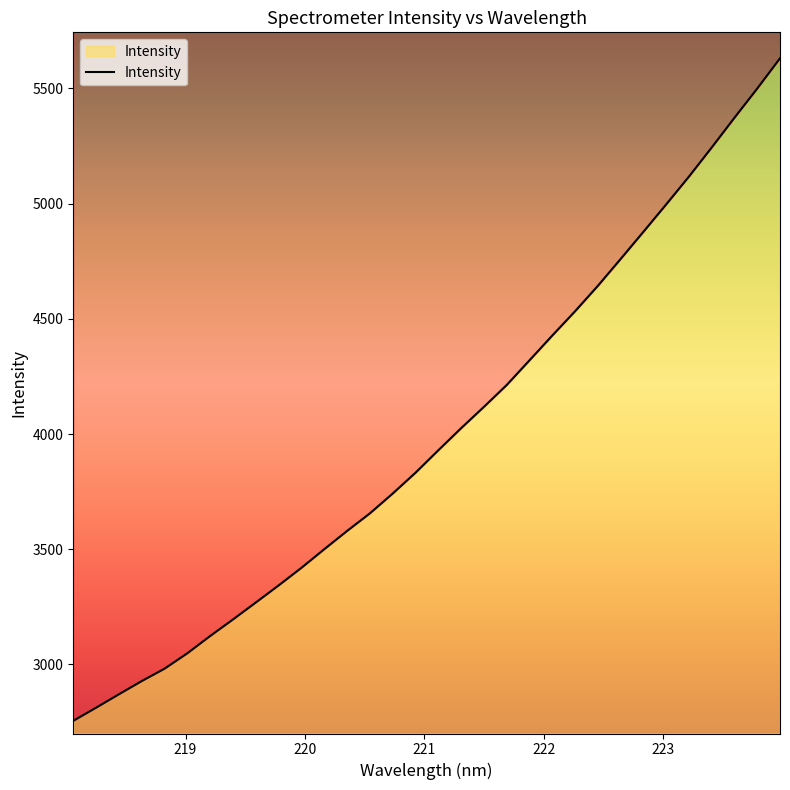

How many data points are above 3929?

16